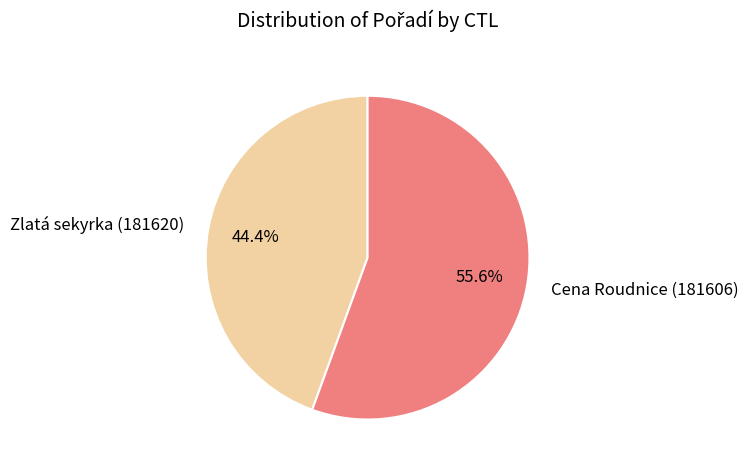

What portion of the pie excludes Zlatá sekyrka (181620)?

55.6%